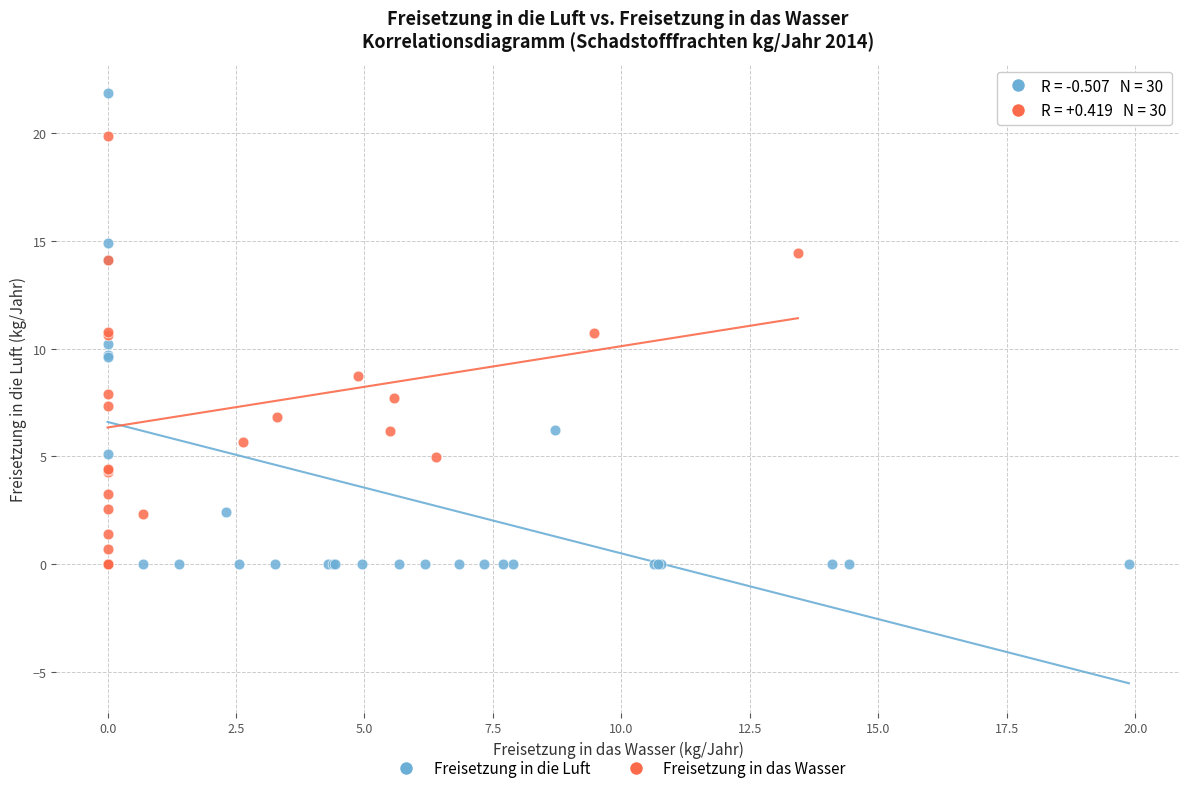

Which series reaches the maximum Y coordinate?

Freisetzung in die Luft